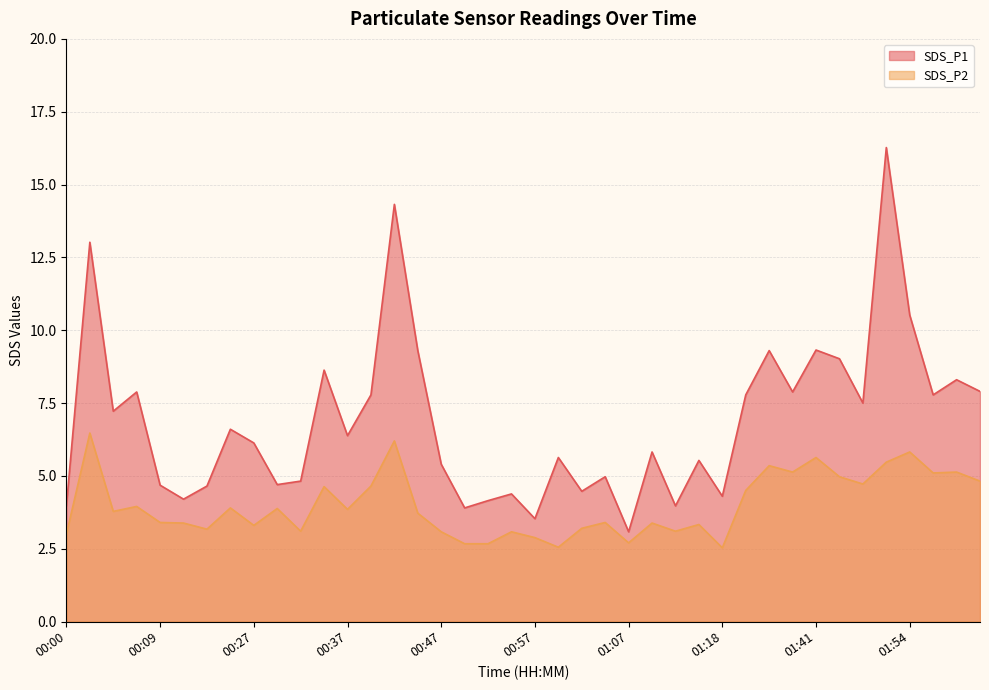

Rank the series at 01:28 from lowest to highest value.

SDS_P2, SDS_P1